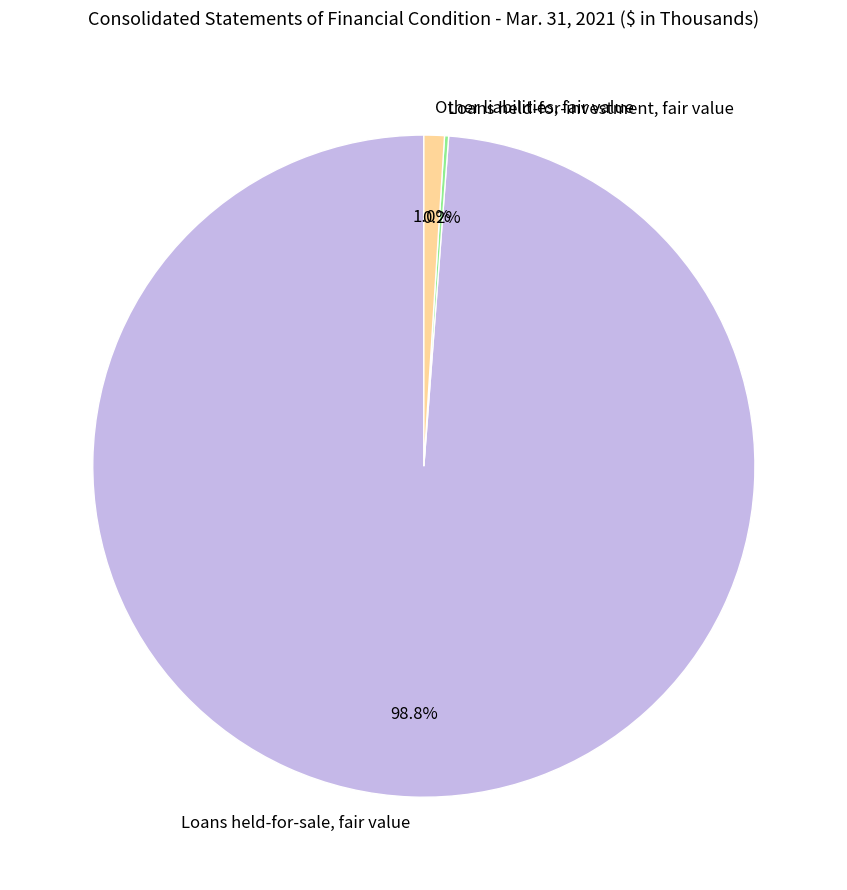

To the nearest percent, what is the average slice percentage?

33%